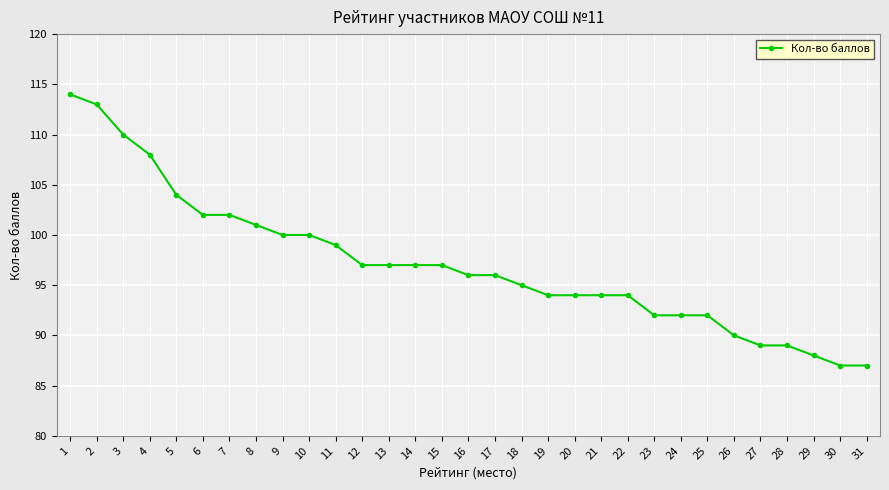

How many series are shown in this chart?

1